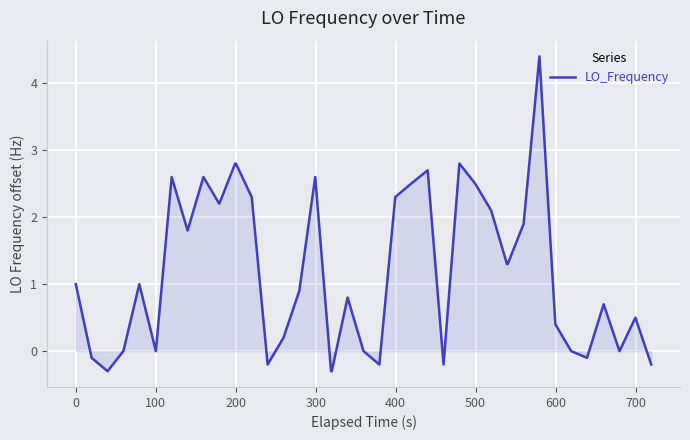

What is the maximum value shown in the chart?

4.4